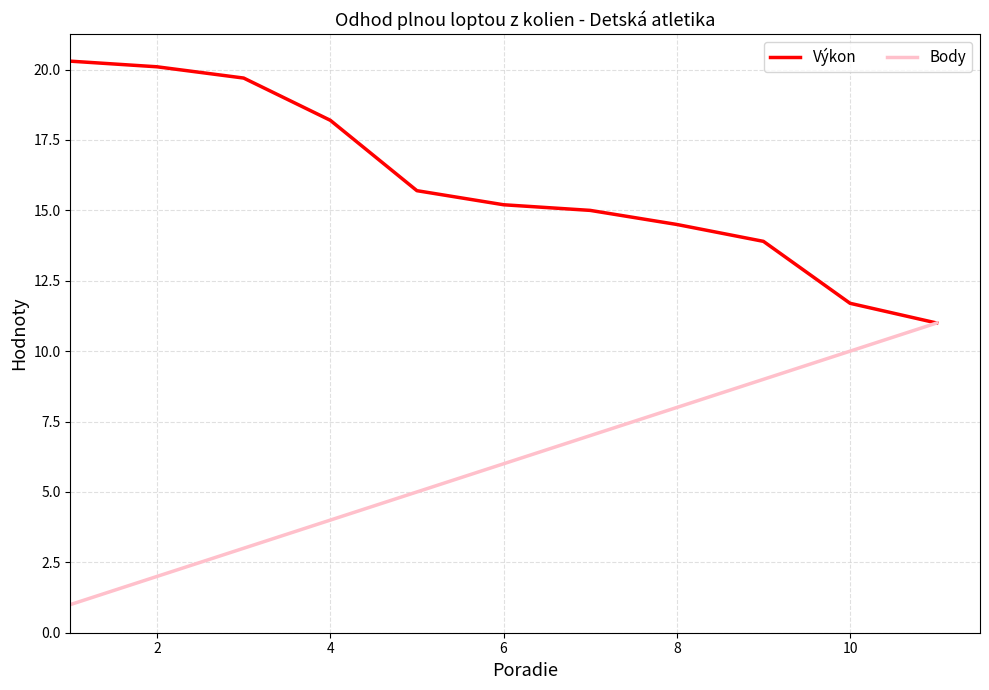

What is the difference between the maximum and minimum values in the Výkon series?

9.3